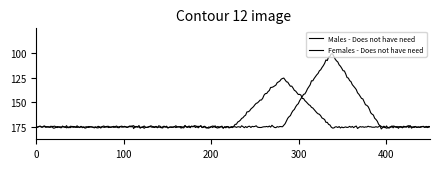

True or false: Females - Does not have need and Males - Does not have need cross at least once.

True